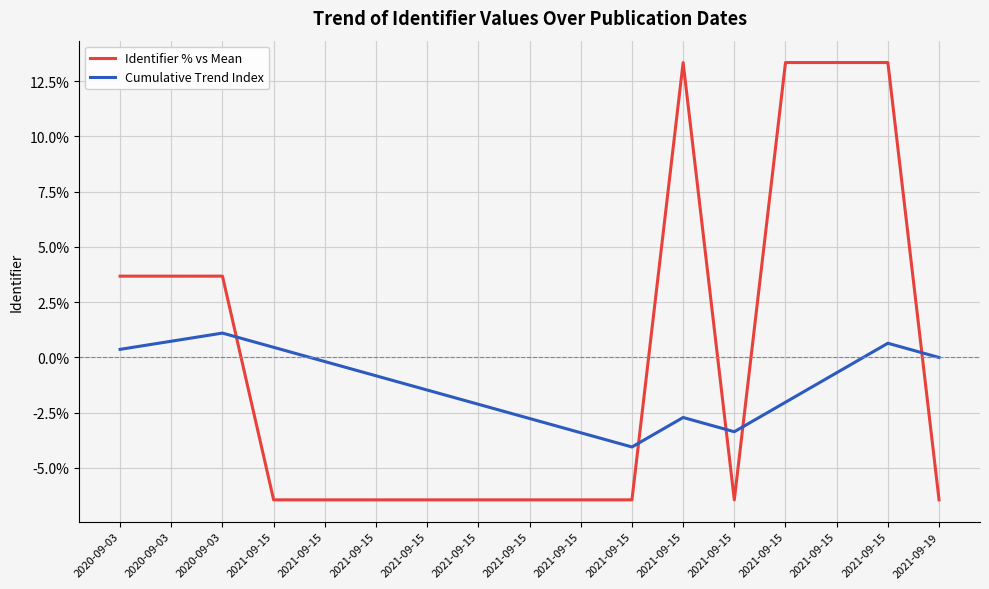

What is the value of the Cumulative Trend Index point at the 4th from the left?

0.5